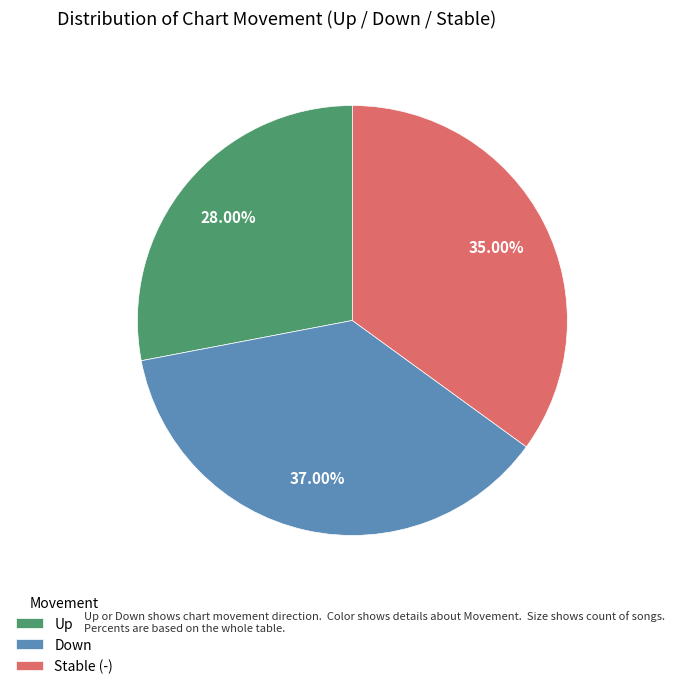

Does any single category account for the majority?

No